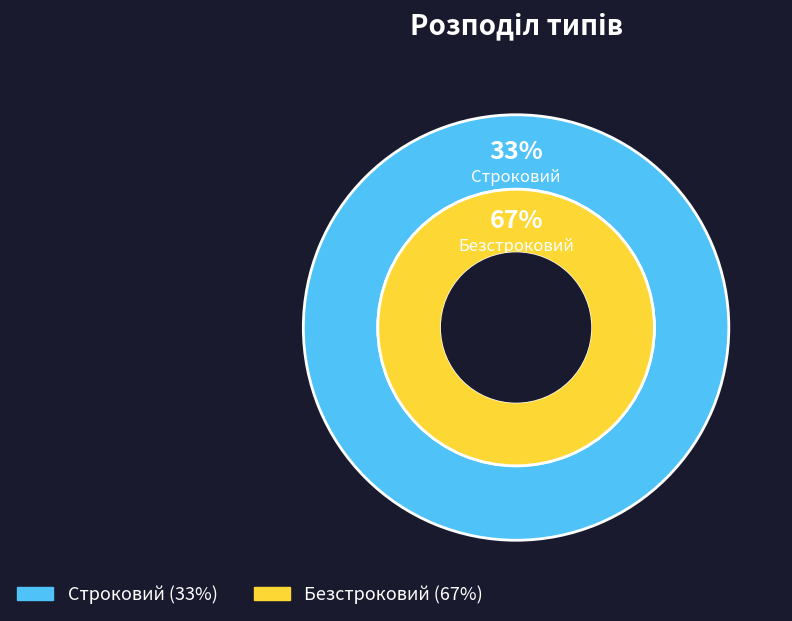

To the nearest percent, what is the combined percentage of Строковий and Безстроковий?

100%